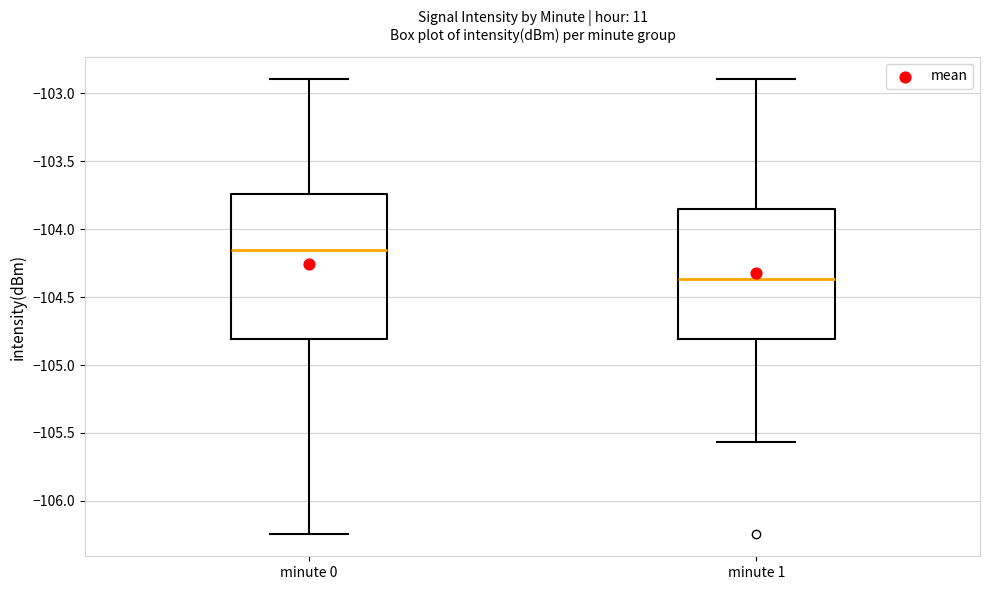

Reading left to right, transcribe this box plot: for each box, give where its median line is, the range the box spans, and where its two whiskers end, as read against the y-axis. The values are not printed on the chart, so give them approximately, as read against the axis.

minute 0: median -104.15, box -104.80 to -103.75, whiskers -106.25 to -102.90
minute 1: median -104.35, box -104.80 to -103.85, whiskers -105.55 to -102.90